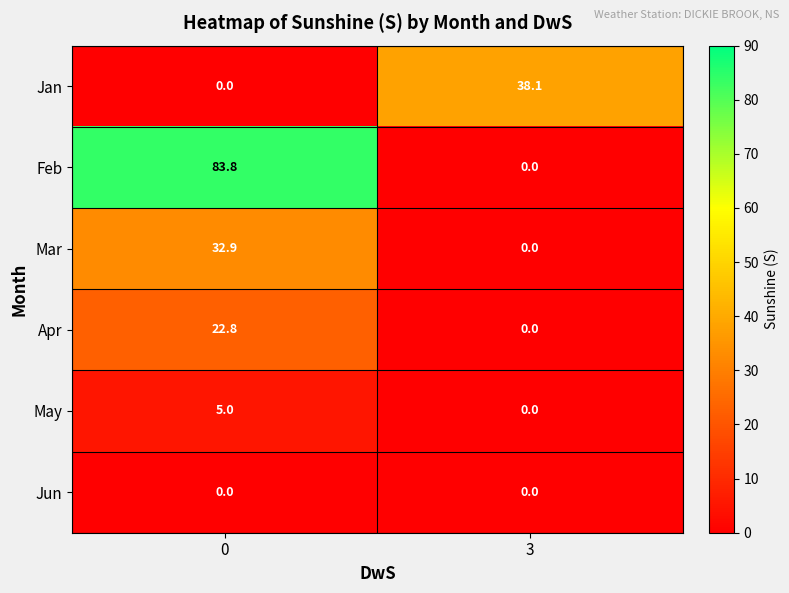

What is the average value of the Feb series?

41.9